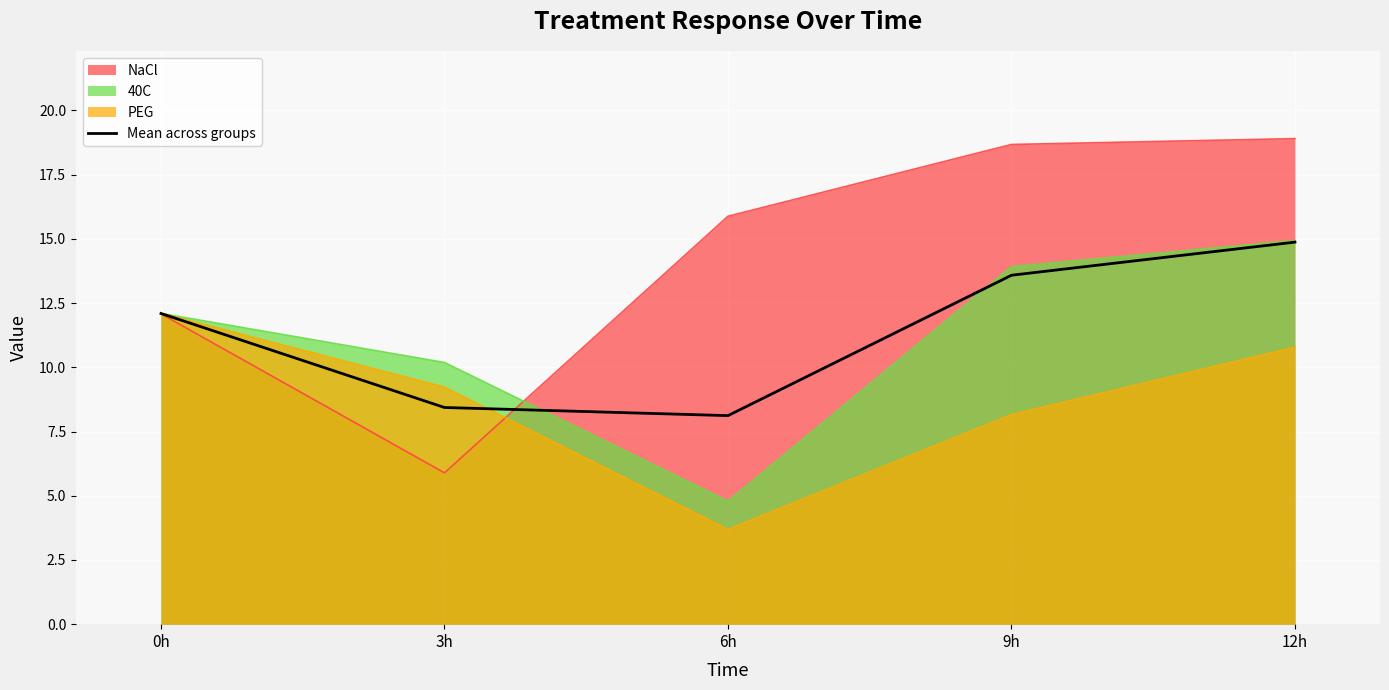

Rank the categories by value from lowest to highest.

6h, 3h, 0h, 9h, 12h